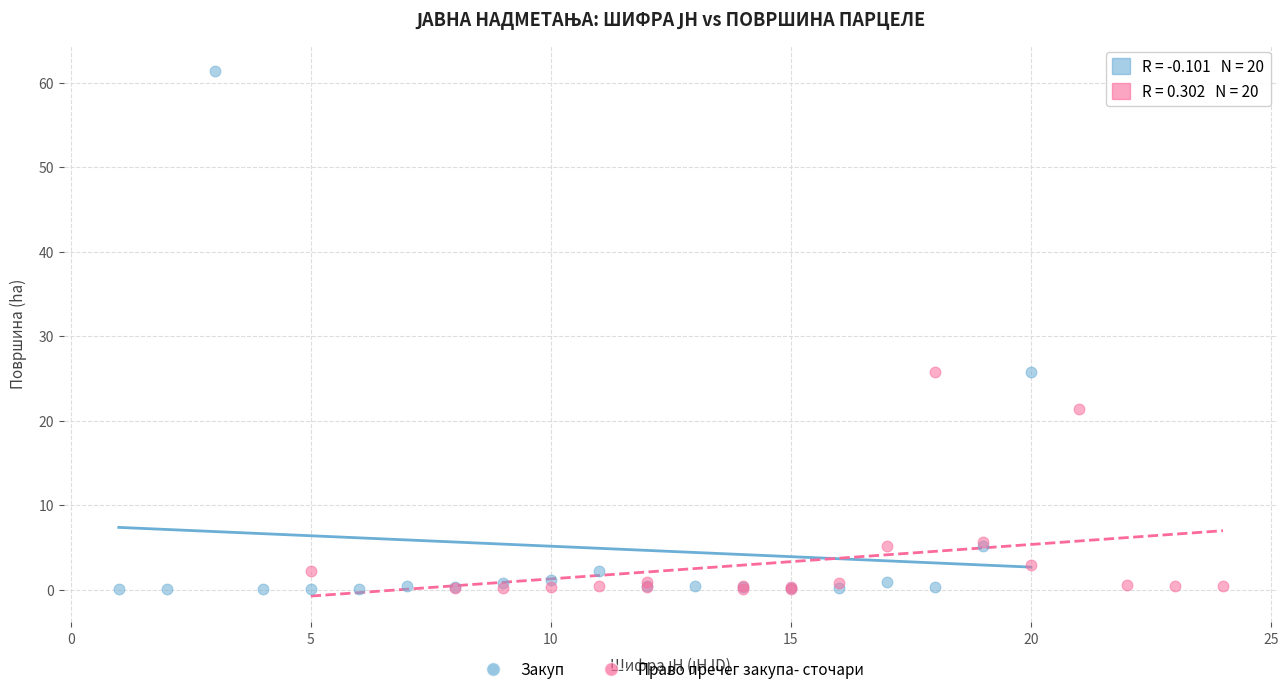

Which series reaches the maximum Y coordinate?

Закуп